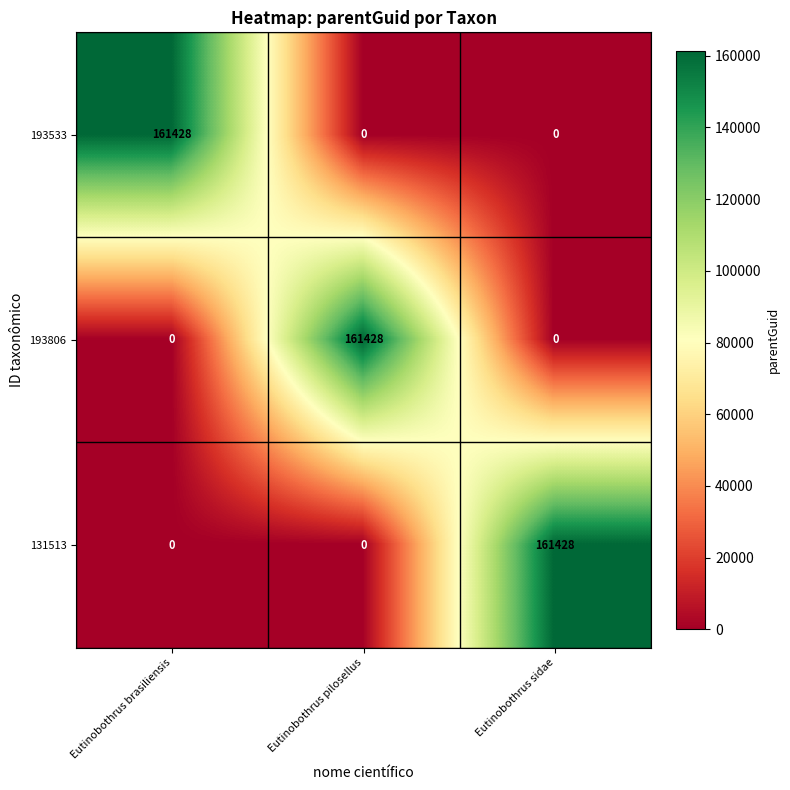

Is it true that 131513 equals 161428 at Eutinobothrus sidae?

True